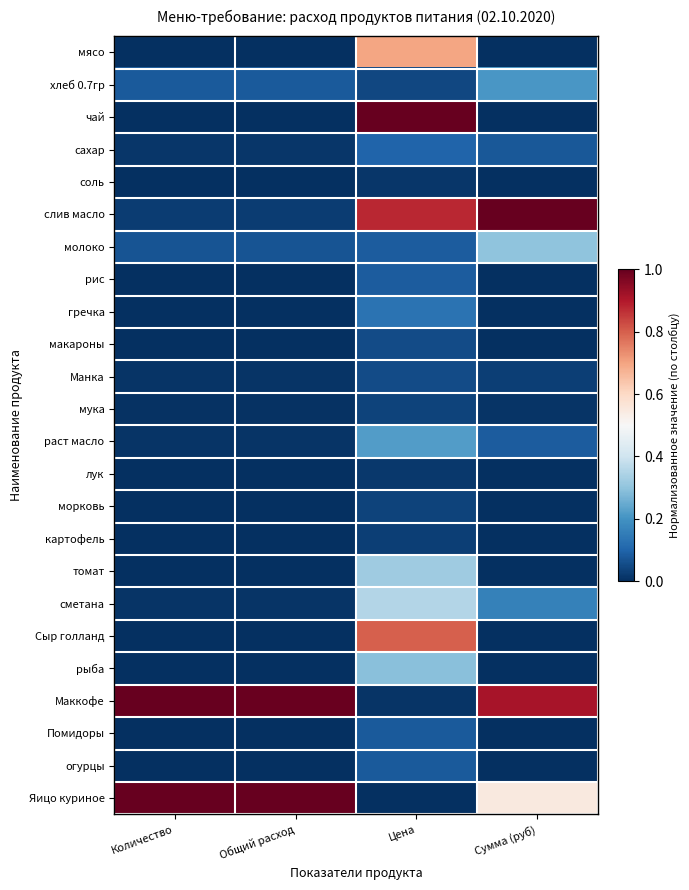

Reading right to left, what are all the values shown in this chart?

мясо: Сумма (руб)=0.0	Цена=0.7	Общий расход=0.0	Количество=0.0
хлеб 0.7гр: Сумма (руб)=0.2	Цена=0.0	Общий расход=0.1	Количество=0.1
чай: Сумма (руб)=0.0	Цена=1.0	Общий расход=0.0	Количество=0.0
сахар: Сумма (руб)=0.1	Цена=0.1	Общий расход=0.0	Количество=0.0
соль: Сумма (руб)=0.0	Цена=0.0	Общий расход=0.0	Количество=0.0
слив масло: Сумма (руб)=1.0	Цена=0.9	Общий расход=0.0	Количество=0.0
молоко: Сумма (руб)=0.3	Цена=0.1	Общий расход=0.1	Количество=0.1
рис: Сумма (руб)=0.0	Цена=0.1	Общий расход=0.0	Количество=0.0
гречка: Сумма (руб)=0.0	Цена=0.1	Общий расход=0.0	Количество=0.0
макароны: Сумма (руб)=0.0	Цена=0.1	Общий расход=0.0	Количество=0.0
Манка: Сумма (руб)=0.0	Цена=0.1	Общий расход=0.0	Количество=0.0
мука: Сумма (руб)=0.0	Цена=0.0	Общий расход=0.0	Количество=0.0
раст масло: Сумма (руб)=0.1	Цена=0.2	Общий расход=0.0	Количество=0.0
лук: Сумма (руб)=0.0	Цена=0.0	Общий расход=0.0	Количество=0.0
морковь: Сумма (руб)=0.0	Цена=0.0	Общий расход=0.0	Количество=0.0
картофель: Сумма (руб)=0.0	Цена=0.0	Общий расход=0.0	Количество=0.0
томат: Сумма (руб)=0.0	Цена=0.3	Общий расход=0.0	Количество=0.0
сметана: Сумма (руб)=0.2	Цена=0.4	Общий расход=0.0	Количество=0.0
Сыр голланд: Сумма (руб)=0.0	Цена=0.8	Общий расход=0.0	Количество=0.0
рыба: Сумма (руб)=0.0	Цена=0.3	Общий расход=0.0	Количество=0.0
Маккофе: Сумма (руб)=0.9	Цена=0.0	Общий расход=1.0	Количество=1.0
Помидоры: Сумма (руб)=0.0	Цена=0.1	Общий расход=0.0	Количество=0.0
огурцы: Сумма (руб)=0.0	Цена=0.1	Общий расход=0.0	Количество=0.0
Яицо куриное: Сумма (руб)=0.5	Цена=0.0	Общий расход=1.0	Количество=1.0